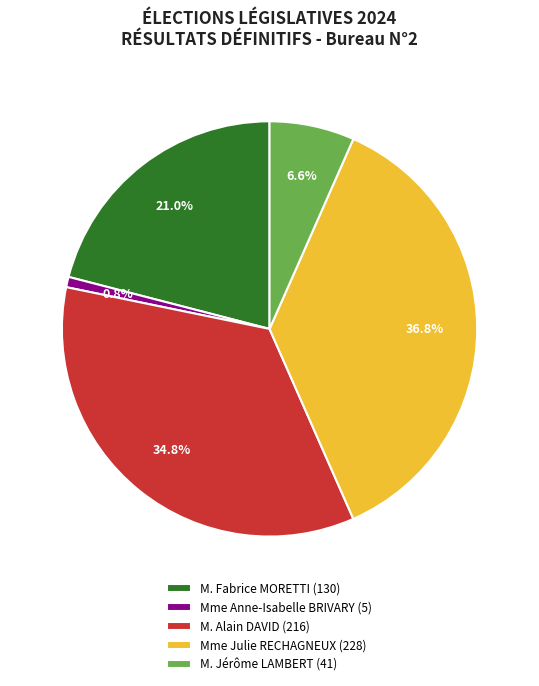

Is there a majority slice in this chart?

No